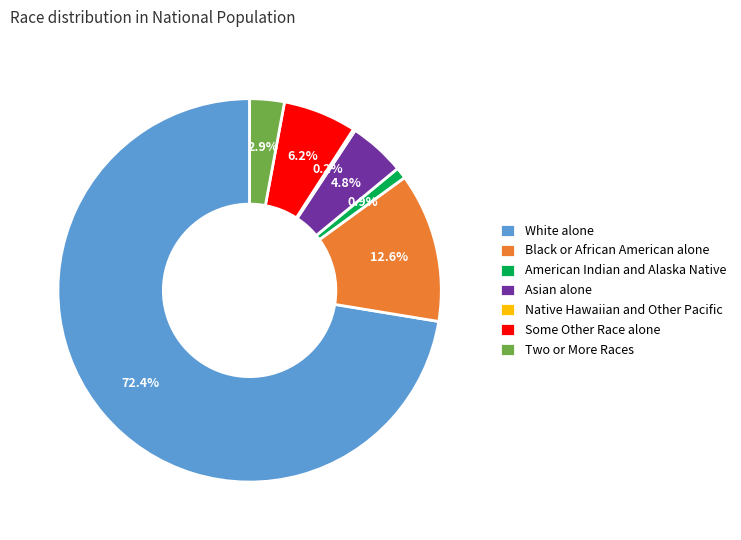

To the nearest percent, what is the average slice percentage?

14%